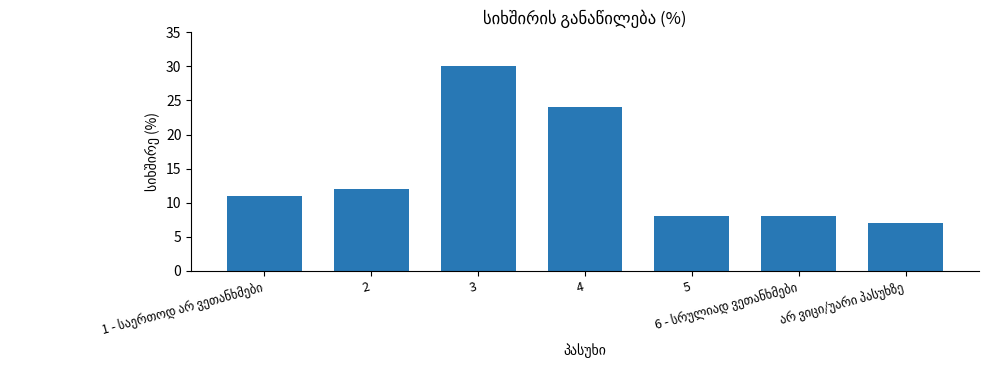

Which label corresponds to the largest value in the chart?

3